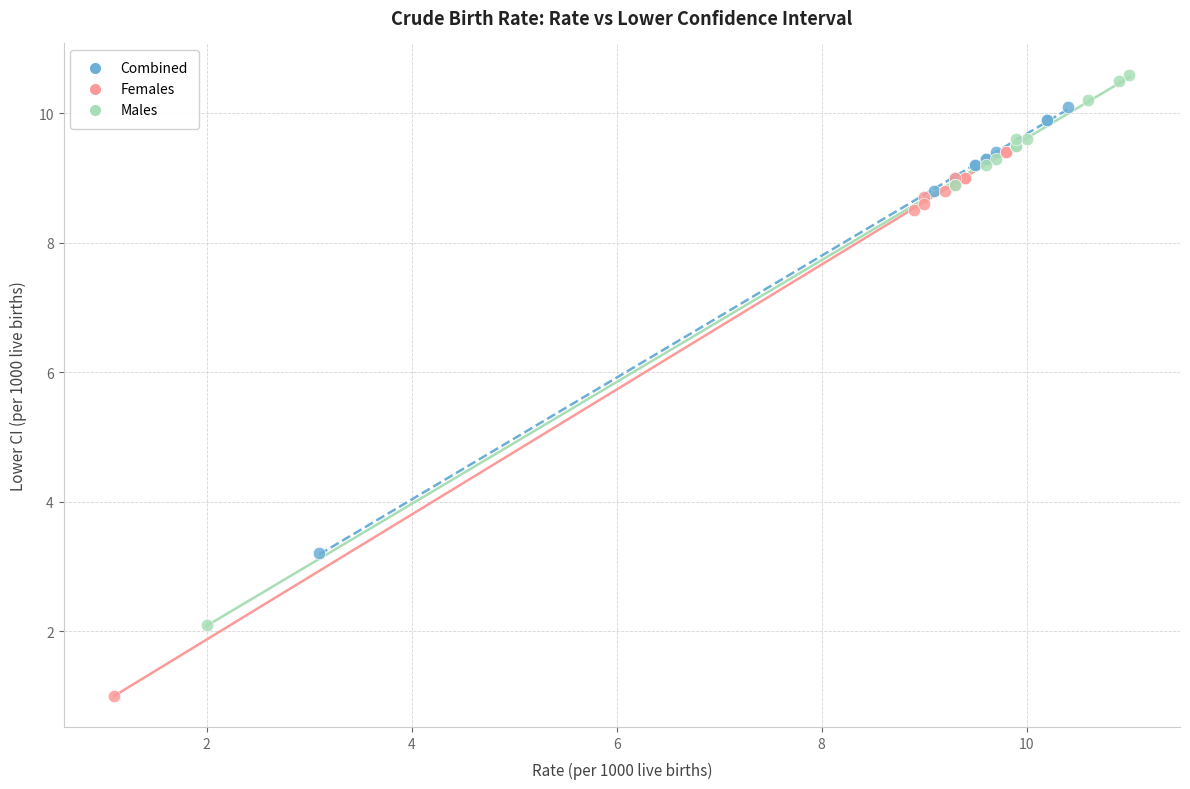

Which series reaches the maximum Y coordinate?

Males